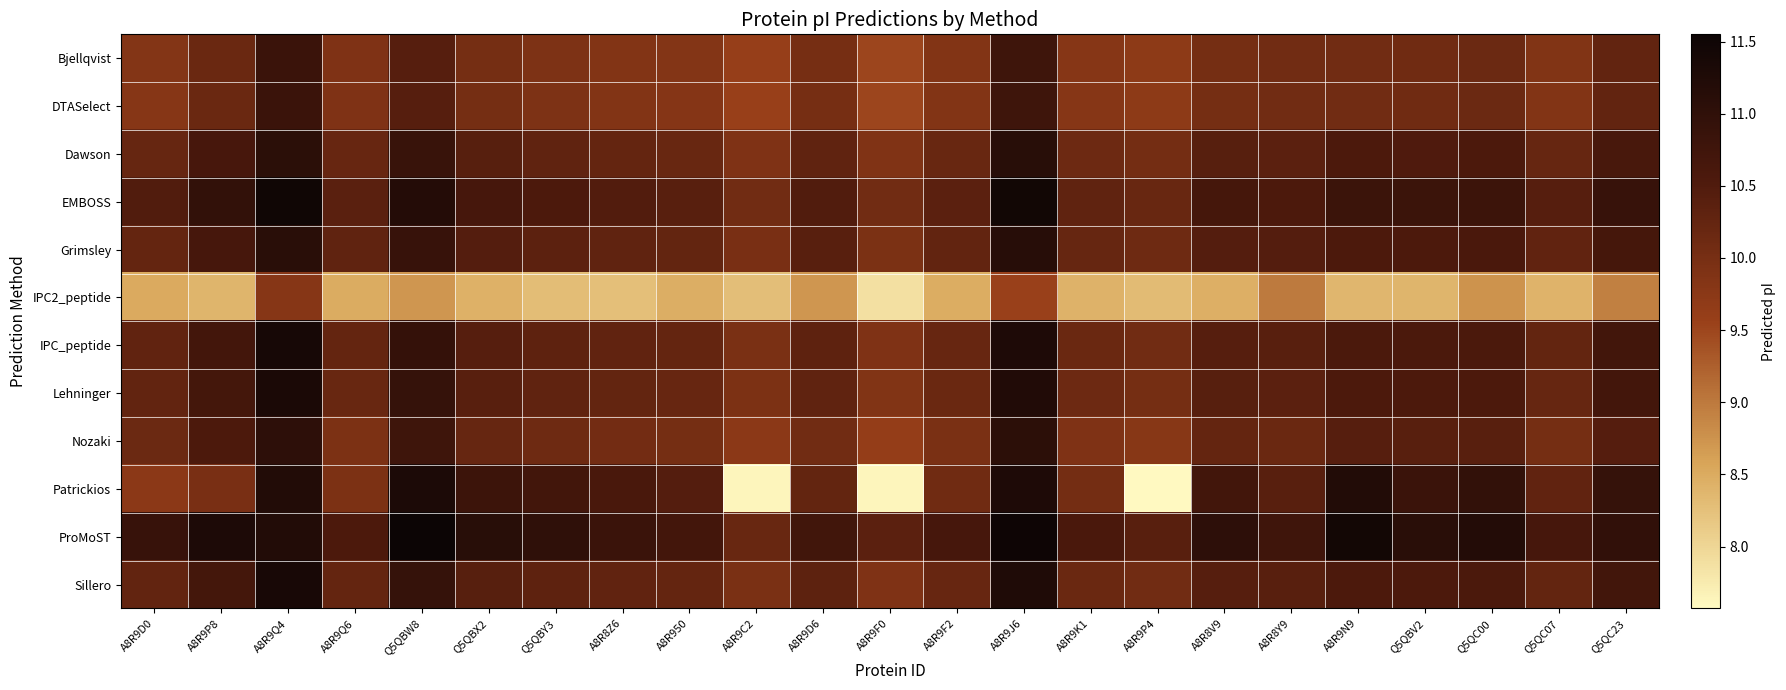

Reading left to right, transcribe all the data shown in this chart.

Bjellqvist: A8R9D0=9.8	A8R9P8=10.2	A8R9Q4=10.8	A8R9Q6=9.9	Q5QBW8=10.4	Q5QBX2=10.0	Q5QBY3=9.9	A8R8Z6=9.9	A8R950=9.8	A8R9C2=9.6	A8R9D6=10.0	A8R9F0=9.5	A8R9F2=9.9	A8R9J6=10.8	A8R9K1=9.8	A8R9P4=9.7	A8R8V9=10.0	A8R8Y9=10.1	A8R9N9=10.1	Q5QBV2=10.1	Q5QC00=10.1	Q5QC07=9.9	Q5QC23=10.3
DTASelect: A8R9D0=9.8	A8R9P8=10.2	A8R9Q4=10.8	A8R9Q6=9.9	Q5QBW8=10.4	Q5QBX2=10.0	Q5QBY3=9.9	A8R8Z6=9.9	A8R950=9.8	A8R9C2=9.6	A8R9D6=10.0	A8R9F0=9.5	A8R9F2=9.9	A8R9J6=10.8	A8R9K1=9.8	A8R9P4=9.7	A8R8V9=10.0	A8R8Y9=10.1	A8R9N9=10.1	Q5QBV2=10.1	Q5QC00=10.1	Q5QC07=9.9	Q5QC23=10.3
Dawson: A8R9D0=10.2	A8R9P8=10.6	A8R9Q4=11.1	A8R9Q6=10.2	Q5QBW8=10.9	Q5QBX2=10.4	Q5QBY3=10.3	A8R8Z6=10.2	A8R950=10.2	A8R9C2=9.9	A8R9D6=10.3	A8R9F0=9.9	A8R9F2=10.2	A8R9J6=11.1	A8R9K1=10.1	A8R9P4=10.0	A8R8V9=10.4	A8R8Y9=10.4	A8R9N9=10.5	Q5QBV2=10.5	Q5QC00=10.5	Q5QC07=10.2	Q5QC23=10.6
EMBOSS: A8R9D0=10.5	A8R9P8=10.9	A8R9Q4=11.5	A8R9Q6=10.4	Q5QBW8=11.2	Q5QBX2=10.6	Q5QBY3=10.5	A8R8Z6=10.5	A8R950=10.4	A8R9C2=10.1	A8R9D6=10.5	A8R9F0=10.1	A8R9F2=10.4	A8R9J6=11.4	A8R9K1=10.3	A8R9P4=10.2	A8R8V9=10.7	A8R8Y9=10.6	A8R9N9=10.8	Q5QBV2=10.8	Q5QC00=10.8	Q5QC07=10.4	Q5QC23=10.9
Grimsley: A8R9D0=10.2	A8R9P8=10.6	A8R9Q4=11.1	A8R9Q6=10.3	Q5QBW8=10.9	Q5QBX2=10.5	Q5QBY3=10.3	A8R8Z6=10.3	A8R950=10.2	A8R9C2=10.0	A8R9D6=10.4	A8R9F0=9.9	A8R9F2=10.3	A8R9J6=11.1	A8R9K1=10.2	A8R9P4=10.1	A8R8V9=10.5	A8R8Y9=10.5	A8R9N9=10.6	Q5QBV2=10.5	Q5QC00=10.6	Q5QC07=10.3	Q5QC23=10.7
IPC2_peptide: A8R9D0=8.5	A8R9P8=8.4	A8R9Q4=9.8	A8R9Q6=8.5	Q5QBW8=8.7	Q5QBX2=8.4	Q5QBY3=8.3	A8R8Z6=8.3	A8R950=8.5	A8R9C2=8.3	A8R9D6=8.7	A8R9F0=7.9	A8R9F2=8.5	A8R9J6=9.5	A8R9K1=8.4	A8R9P4=8.3	A8R8V9=8.4	A8R8Y9=9.0	A8R9N9=8.4	Q5QBV2=8.4	Q5QC00=8.7	Q5QC07=8.4	Q5QC23=8.9
IPC_peptide: A8R9D0=10.3	A8R9P8=10.7	A8R9Q4=11.4	A8R9Q6=10.2	Q5QBW8=10.9	Q5QBX2=10.4	Q5QBY3=10.3	A8R8Z6=10.3	A8R950=10.2	A8R9C2=10.0	A8R9D6=10.3	A8R9F0=9.9	A8R9F2=10.2	A8R9J6=11.3	A8R9K1=10.2	A8R9P4=10.1	A8R8V9=10.4	A8R8Y9=10.4	A8R9N9=10.6	Q5QBV2=10.6	Q5QC00=10.6	Q5QC07=10.2	Q5QC23=10.7
Lehninger: A8R9D0=10.3	A8R9P8=10.7	A8R9Q4=11.3	A8R9Q6=10.2	Q5QBW8=10.9	Q5QBX2=10.4	Q5QBY3=10.3	A8R8Z6=10.2	A8R950=10.2	A8R9C2=9.9	A8R9D6=10.3	A8R9F0=9.9	A8R9F2=10.2	A8R9J6=11.2	A8R9K1=10.1	A8R9P4=10.0	A8R8V9=10.4	A8R8Y9=10.4	A8R9N9=10.6	Q5QBV2=10.5	Q5QC00=10.5	Q5QC07=10.2	Q5QC23=10.7
Nozaki: A8R9D0=10.1	A8R9P8=10.5	A8R9Q4=11.0	A8R9Q6=9.9	Q5QBW8=10.8	Q5QBX2=10.2	Q5QBY3=10.1	A8R8Z6=10.0	A8R950=10.0	A8R9C2=9.7	A8R9D6=10.1	A8R9F0=9.6	A8R9F2=10.0	A8R9J6=11.0	A8R9K1=9.9	A8R9P4=9.8	A8R8V9=10.2	A8R8Y9=10.2	A8R9N9=10.4	Q5QBV2=10.4	Q5QC00=10.4	Q5QC07=10.0	Q5QC23=10.4
Patrickios: A8R9D0=9.7	A8R9P8=10.0	A8R9Q4=11.2	A8R9Q6=9.9	Q5QBW8=11.3	Q5QBX2=10.8	Q5QBY3=10.7	A8R8Z6=10.6	A8R950=10.5	A8R9C2=7.6	A8R9D6=10.2	A8R9F0=7.6	A8R9F2=10.1	A8R9J6=11.3	A8R9K1=10.0	A8R9P4=7.6	A8R8V9=10.7	A8R8Y9=10.4	A8R9N9=11.2	Q5QBV2=10.8	Q5QC00=10.9	Q5QC07=10.3	Q5QC23=10.9
ProMoST: A8R9D0=10.9	A8R9P8=11.3	A8R9Q4=11.2	A8R9Q6=10.6	Q5QBW8=11.6	Q5QBX2=11.1	Q5QBY3=11.0	A8R8Z6=10.8	A8R950=10.7	A8R9C2=10.2	A8R9D6=10.7	A8R9F0=10.4	A8R9F2=10.6	A8R9J6=11.5	A8R9K1=10.6	A8R9P4=10.4	A8R8V9=11.0	A8R8Y9=10.7	A8R9N9=11.4	Q5QBV2=11.1	Q5QC00=11.2	Q5QC07=10.6	Q5QC23=11.0
Sillero: A8R9D0=10.3	A8R9P8=10.7	A8R9Q4=11.4	A8R9Q6=10.2	Q5QBW8=10.9	Q5QBX2=10.4	Q5QBY3=10.3	A8R8Z6=10.3	A8R950=10.2	A8R9C2=10.0	A8R9D6=10.3	A8R9F0=9.9	A8R9F2=10.2	A8R9J6=11.2	A8R9K1=10.2	A8R9P4=10.1	A8R8V9=10.4	A8R8Y9=10.4	A8R9N9=10.6	Q5QBV2=10.6	Q5QC00=10.6	Q5QC07=10.2	Q5QC23=10.7